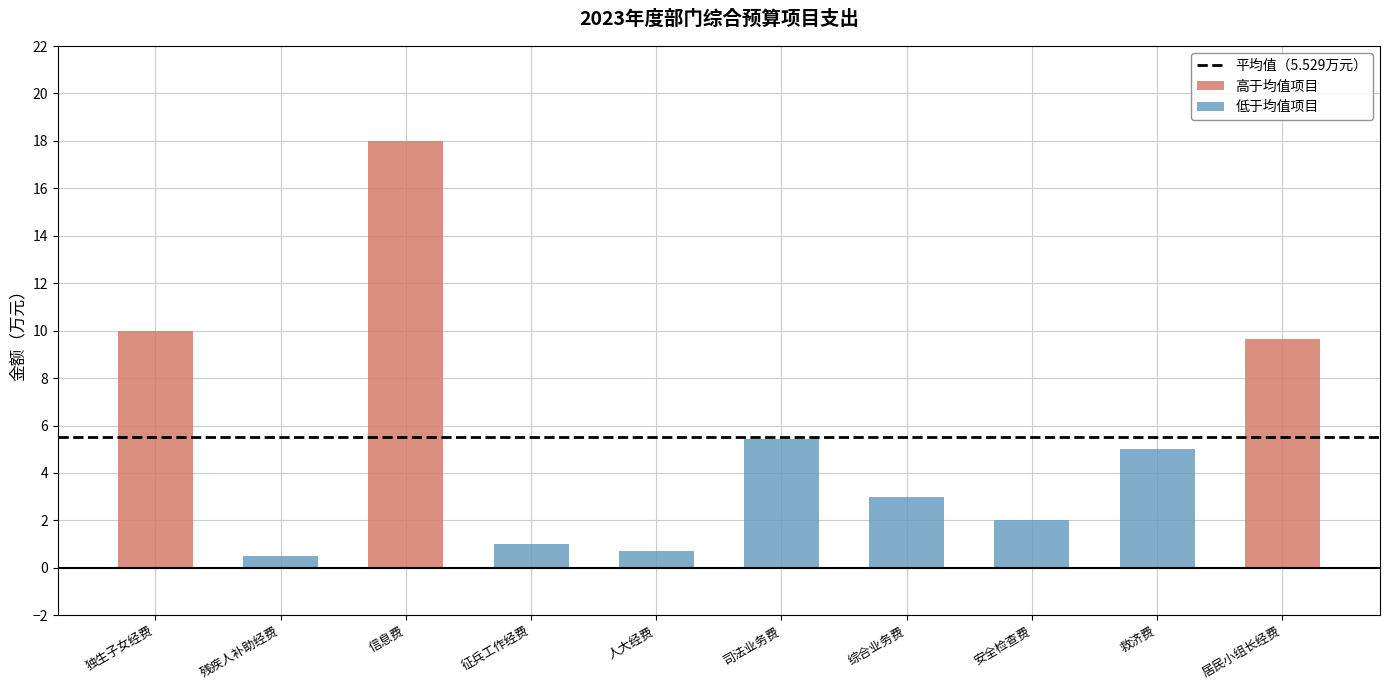

The value at 救济费 is 5.0. True or false?

True